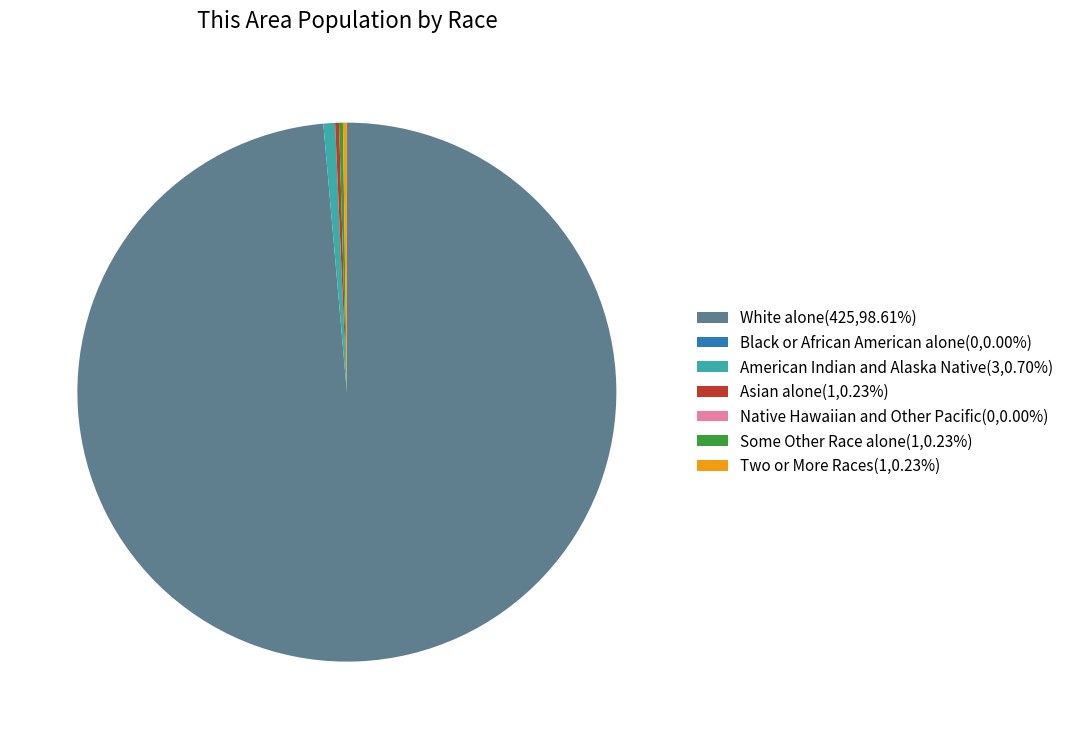

Is there any slice that represents more than half of the pie?

Yes